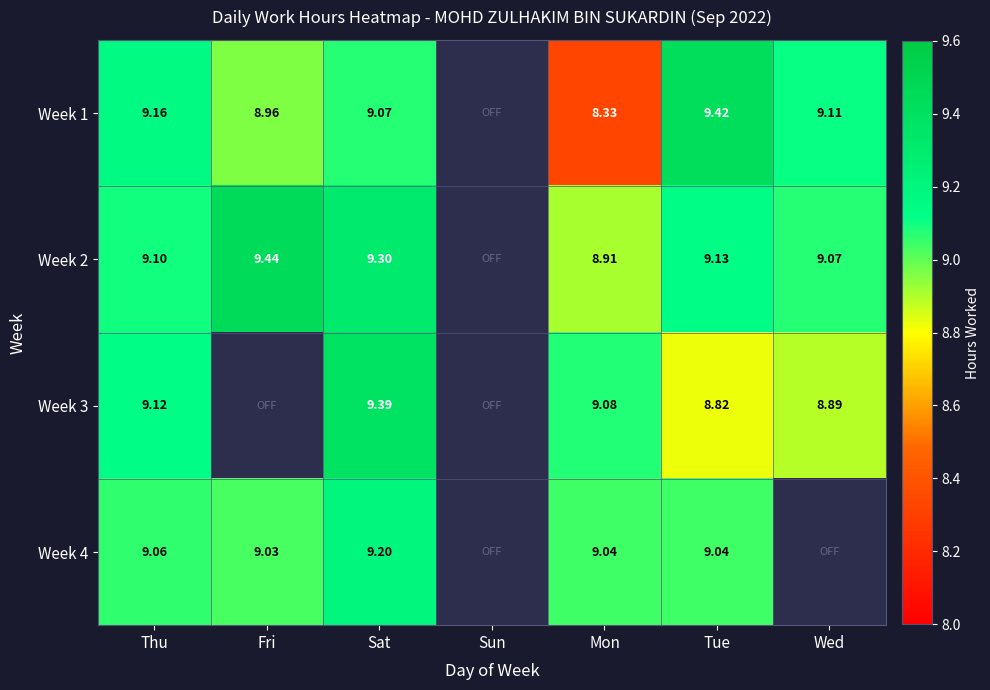

Where does the Week 1 series first go above 9?

Thu